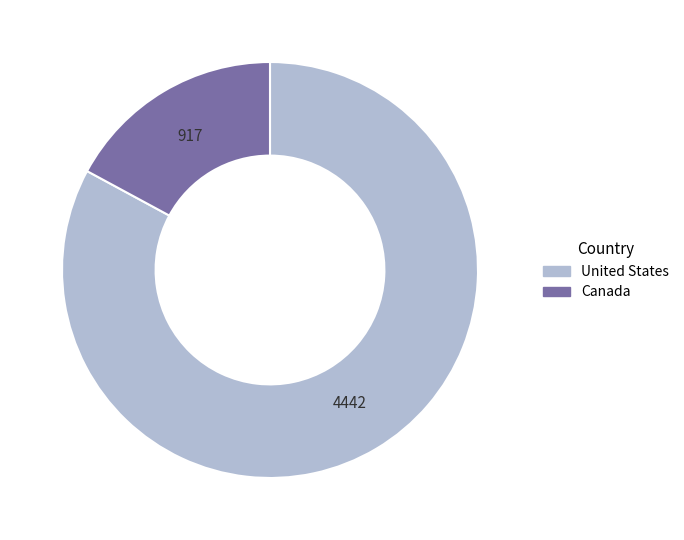

The United States slice represents 83% of the pie. True or false?

True